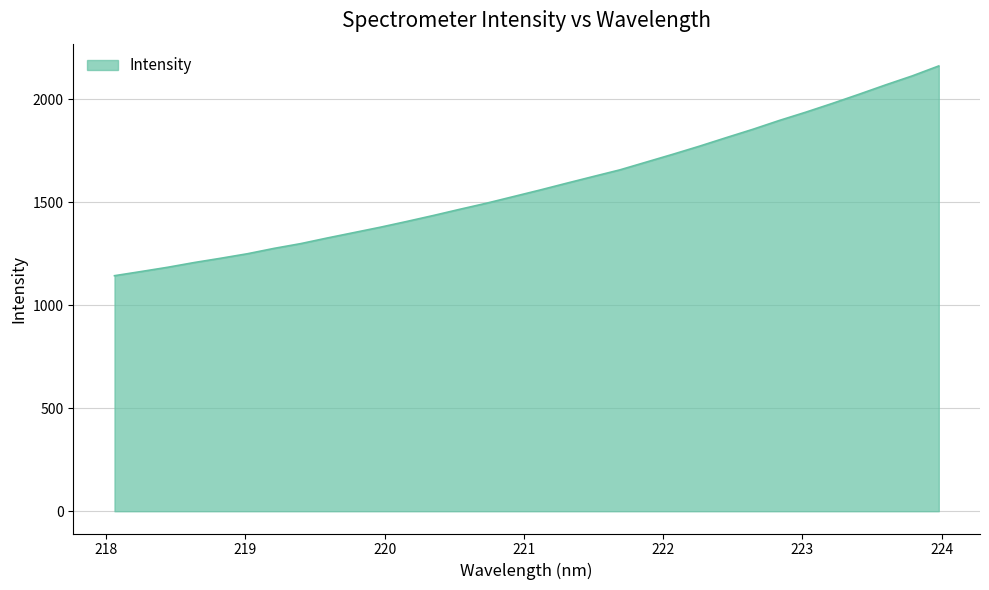

What is the minimum value shown in the chart?

1143.2